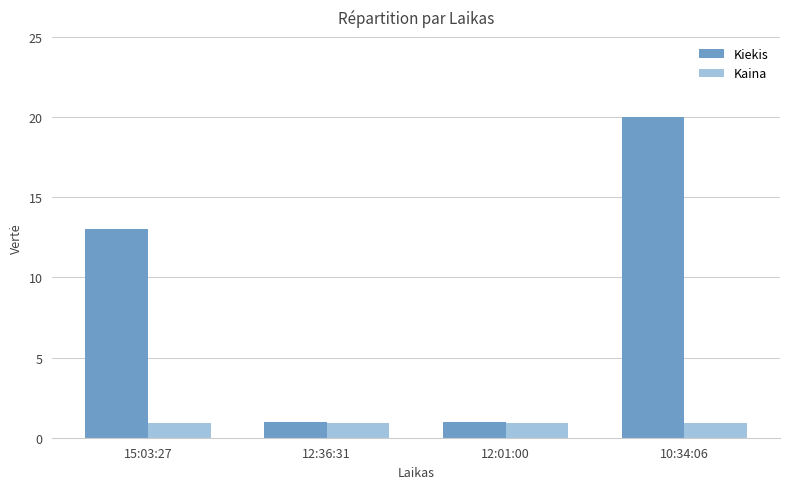

What position from the left is 10:34:06?

4